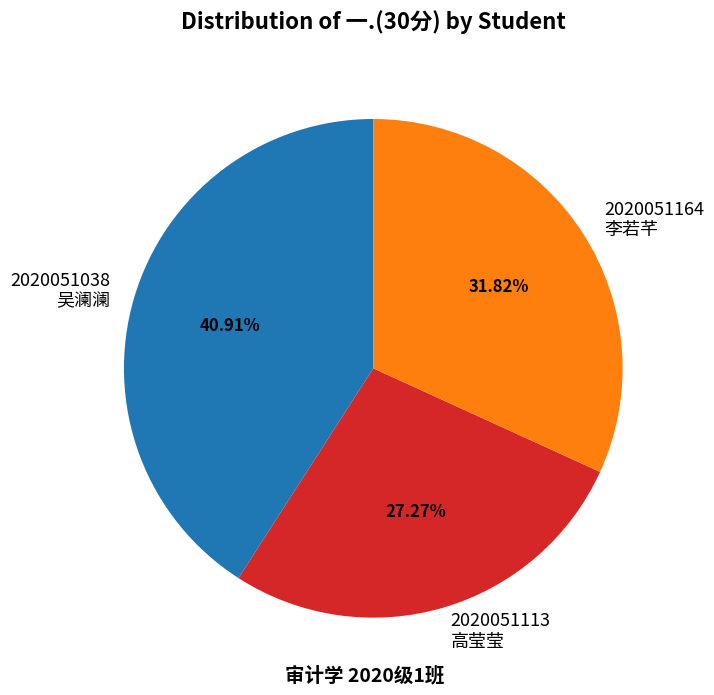

Do 2020051038 吴澜澜 and 2020051113 高莹莹 together represent more than half of the pie?

Yes